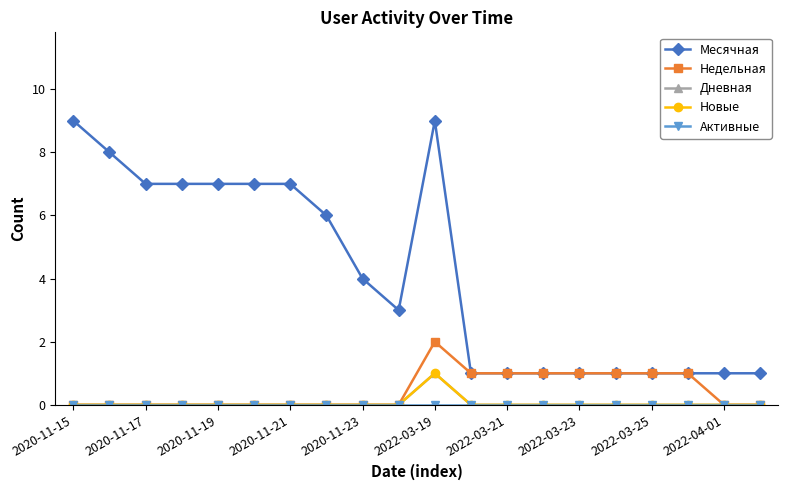

At which label does Месячная reach its peak?

2020-11-15